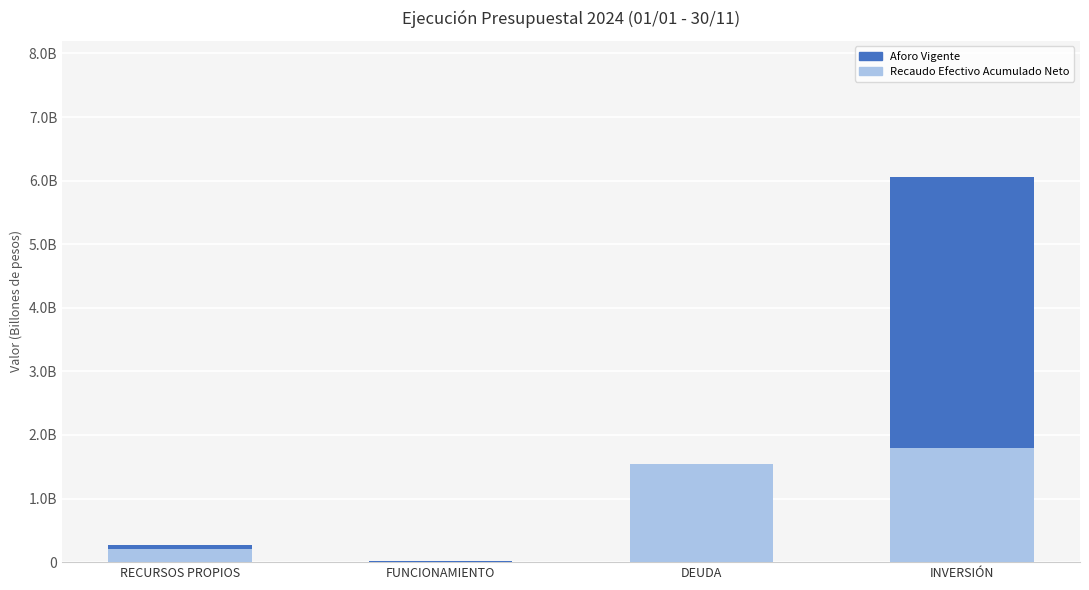

True or false: Aforo Vigente has a value of 272881000000.0 at RECURSOS PROPIOS.

True